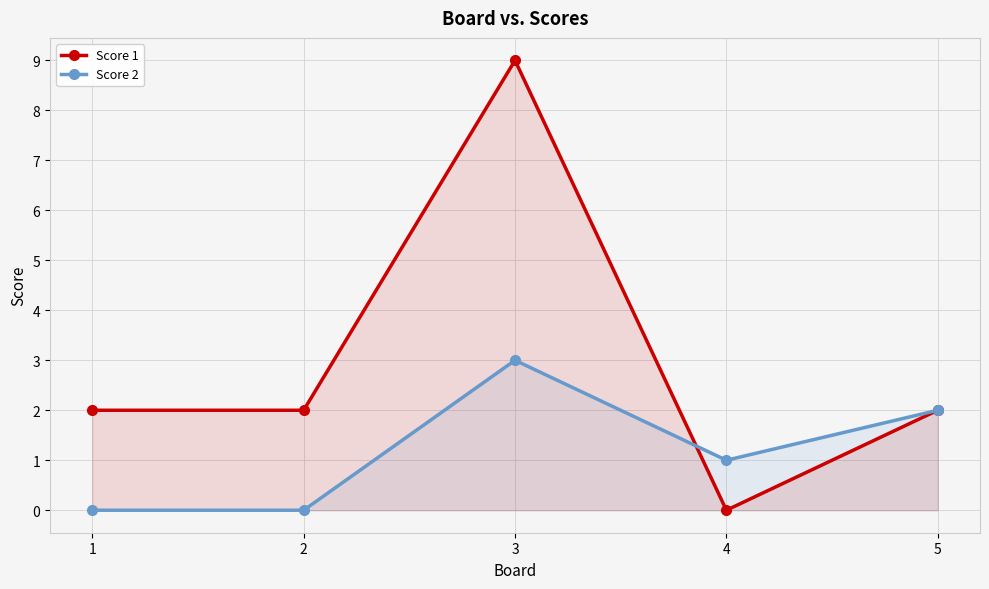

Between 2 and 5, which series saw the biggest shift?

Score 2